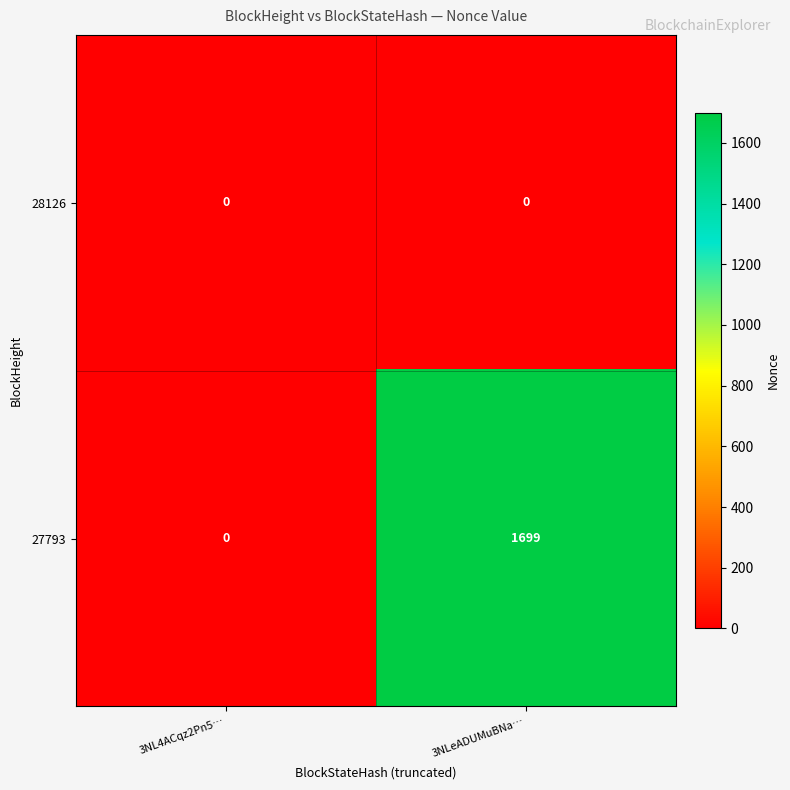

Is it true that 27793 equals 0 at 3NL4ACqz2Pn5…?

True